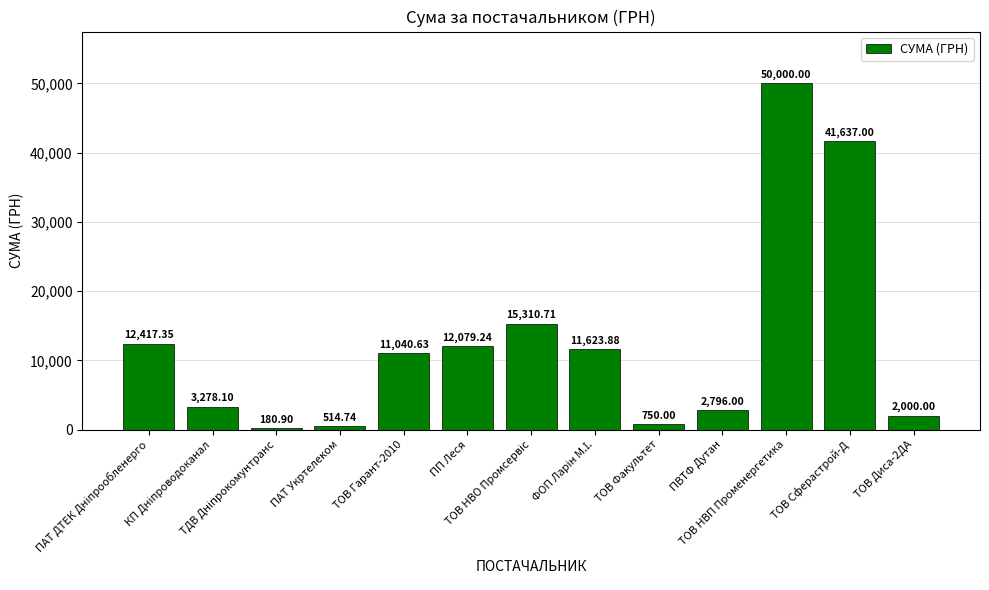

What is the average value?

12586.8